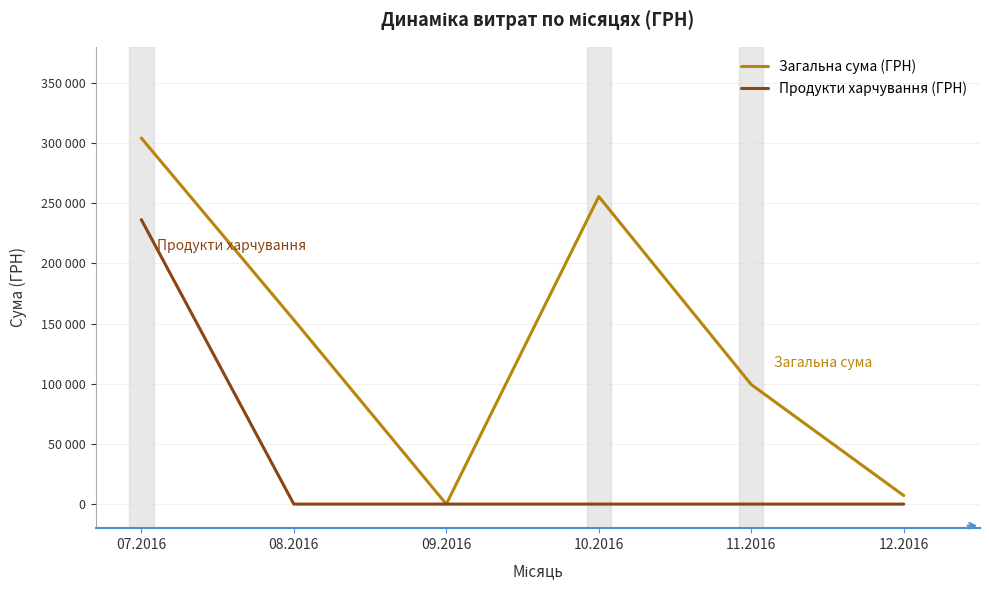

What is the difference between the maximum and minimum values in the Загальна сума (ГРН) series?

304167.0